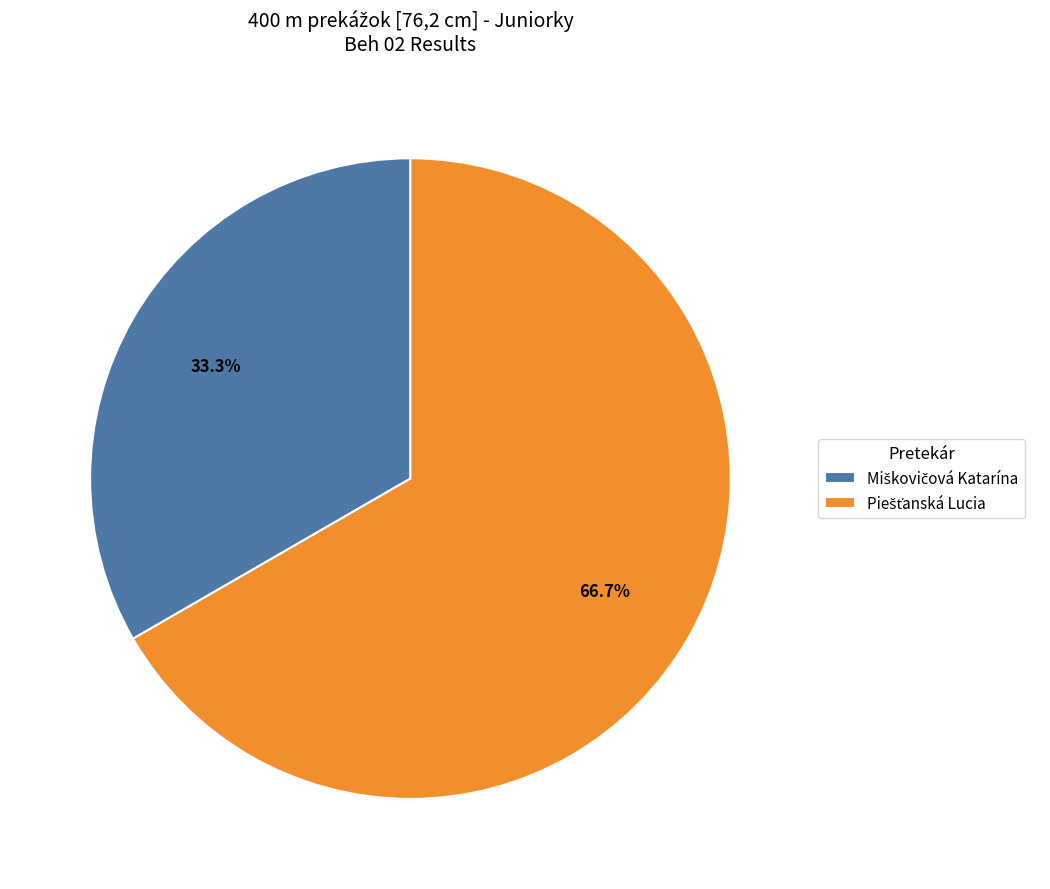

Is there a majority slice in this chart?

Yes